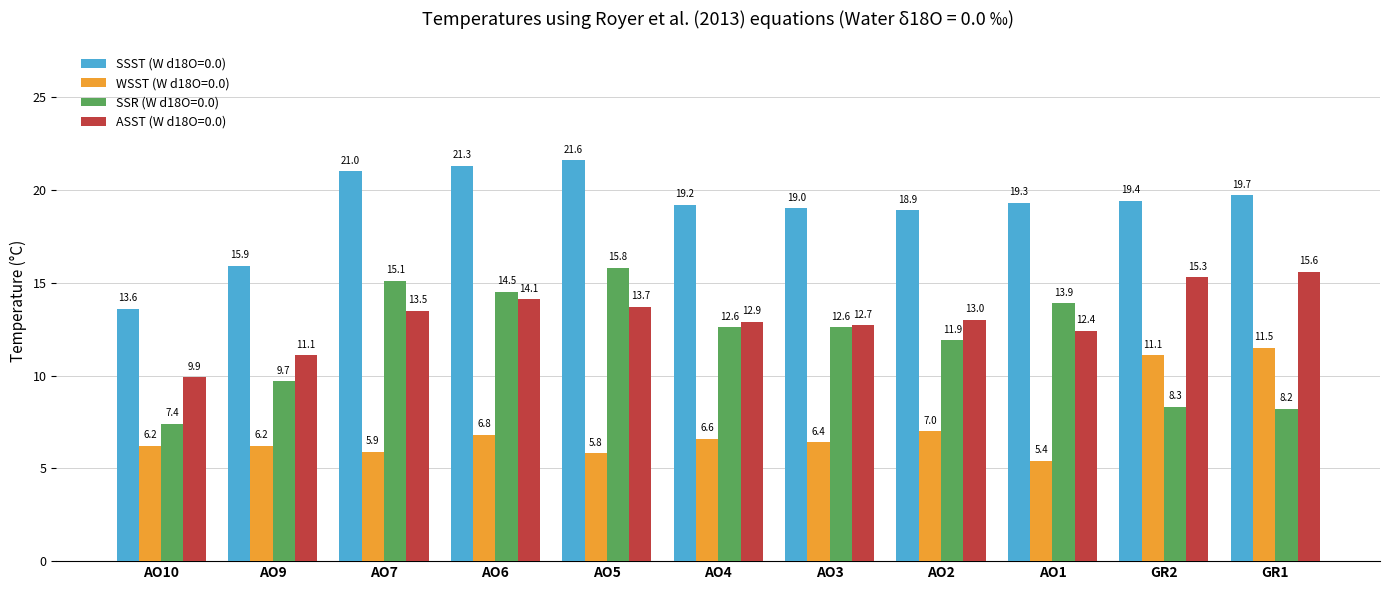

What position from the right is AO4?

6